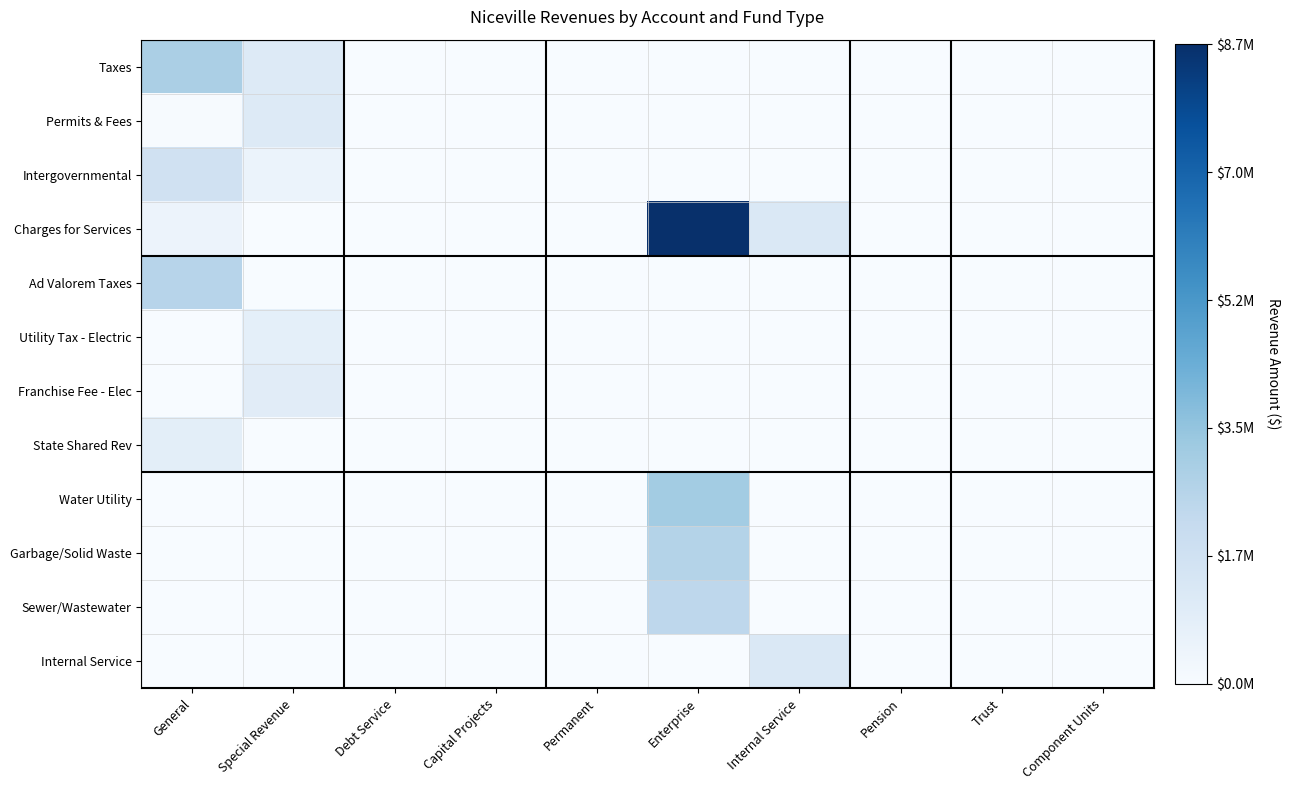

Count the number of data series in this chart.

12